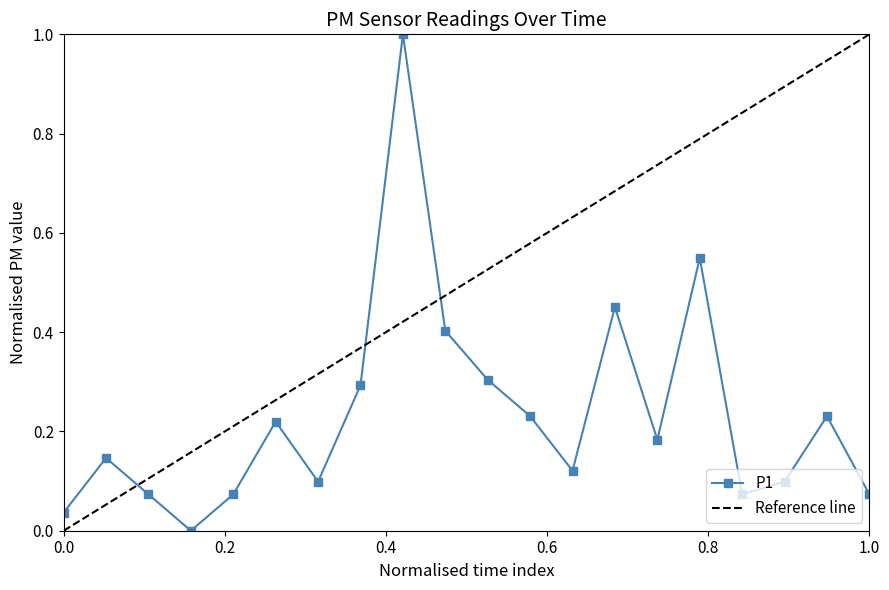

Reading left to right, extract all data points from this chart.

0.0	0.1	0.1	0.0	0.1	0.2	0.1	0.3	1.0	0.4	0.3	0.2	0.1	0.5	0.2	0.5	0.1	0.1	0.2	0.1